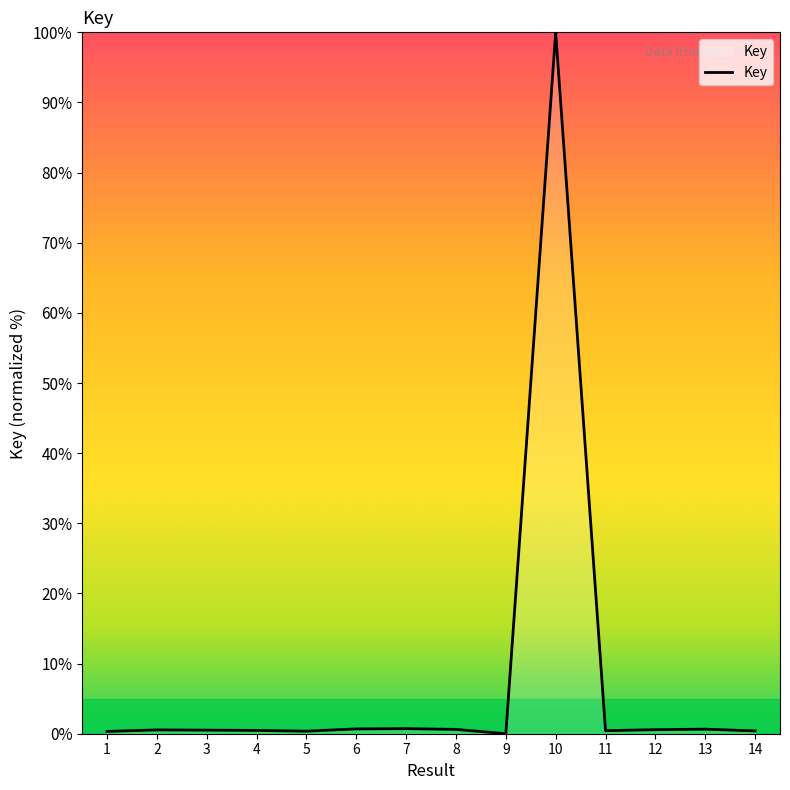

What is the approximate value at 11?

0.4